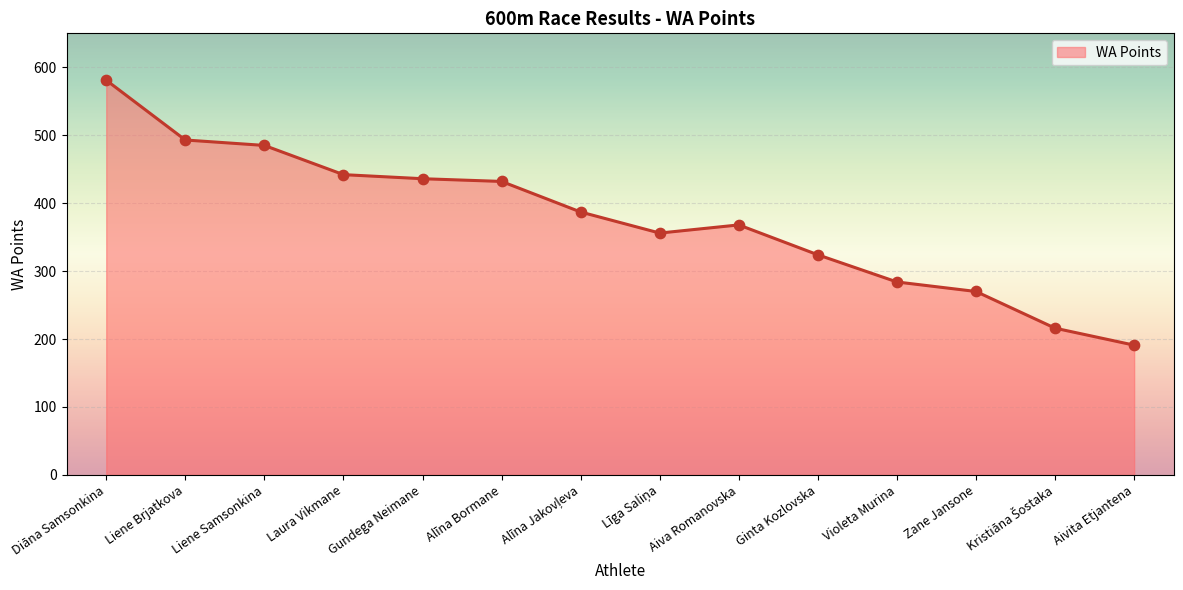

Between Liene Brjatkova and Ginta Kozlovska, which is larger?

Liene Brjatkova